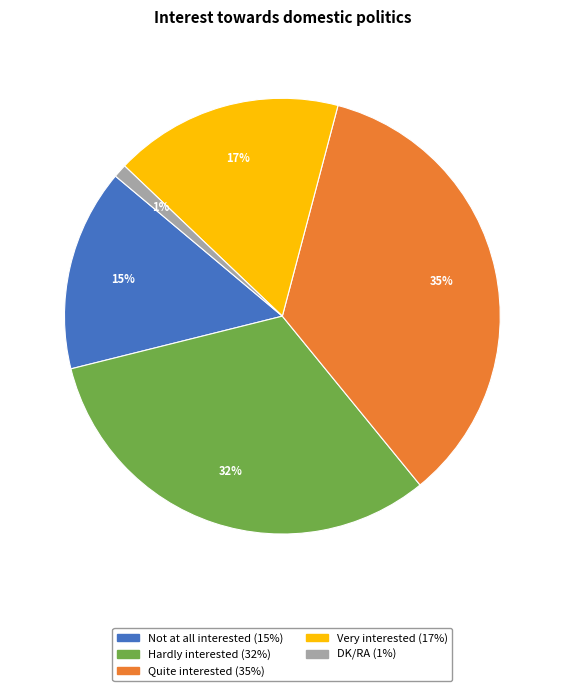

Is the sum of DK/RA and Very interested greater than half?

No